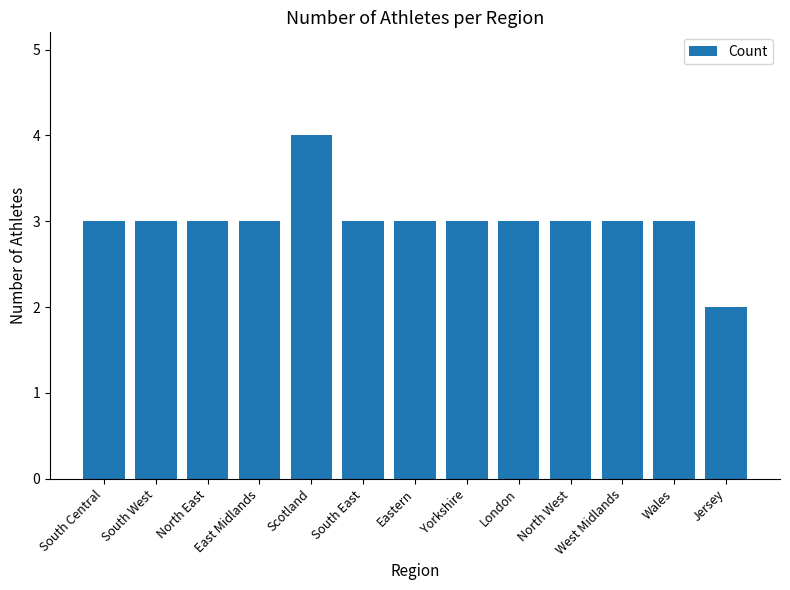

Count the number of data series in this chart.

1